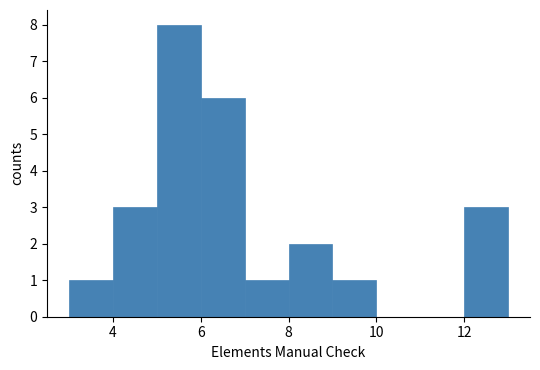

What is the height of the bar covering 9 to 10 on the x-axis? The values are not printed on the chart, so give them approximately, as read against the axis.

1